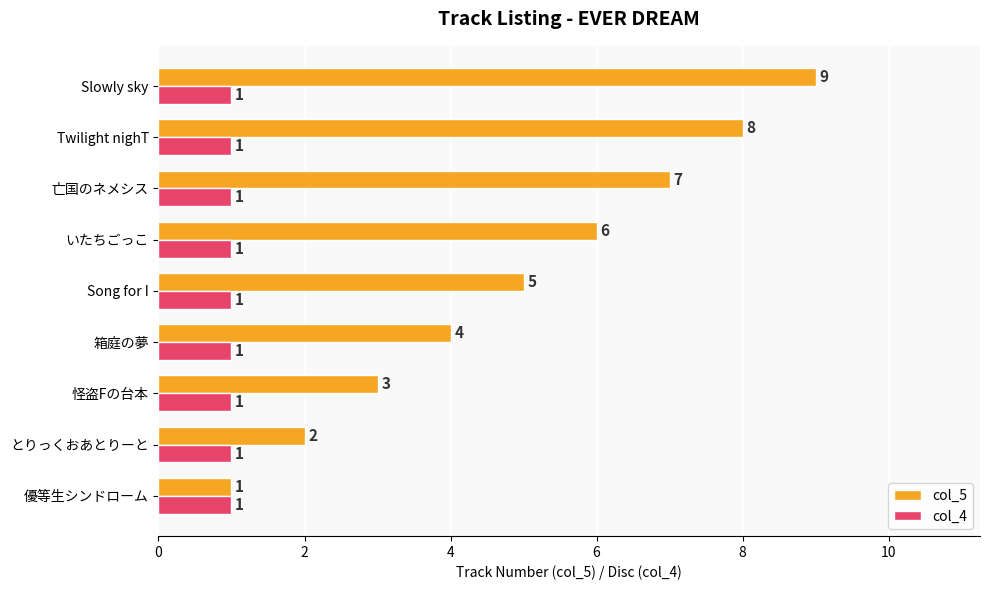

Rank the series by their average value, from highest to lowest.

col_5, col_4